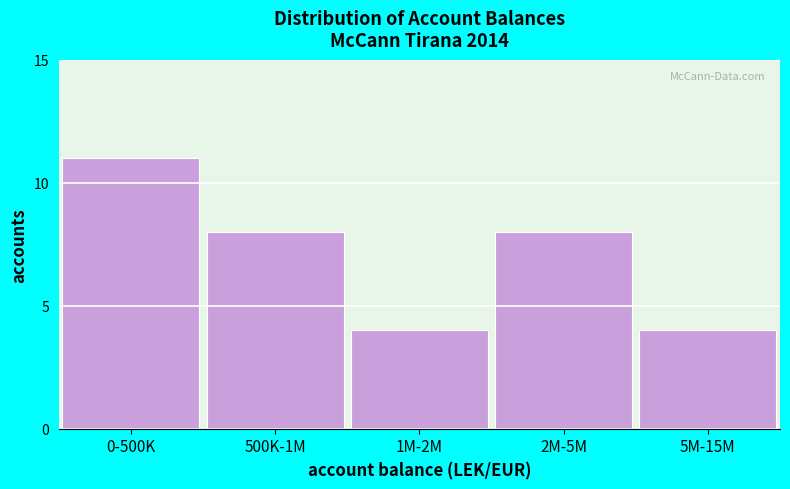

Reading right to left, list all the values displayed in this chart.

5M-15M=4	2M-5M=8	1M-2M=4	500K-1M=8	0-500K=11